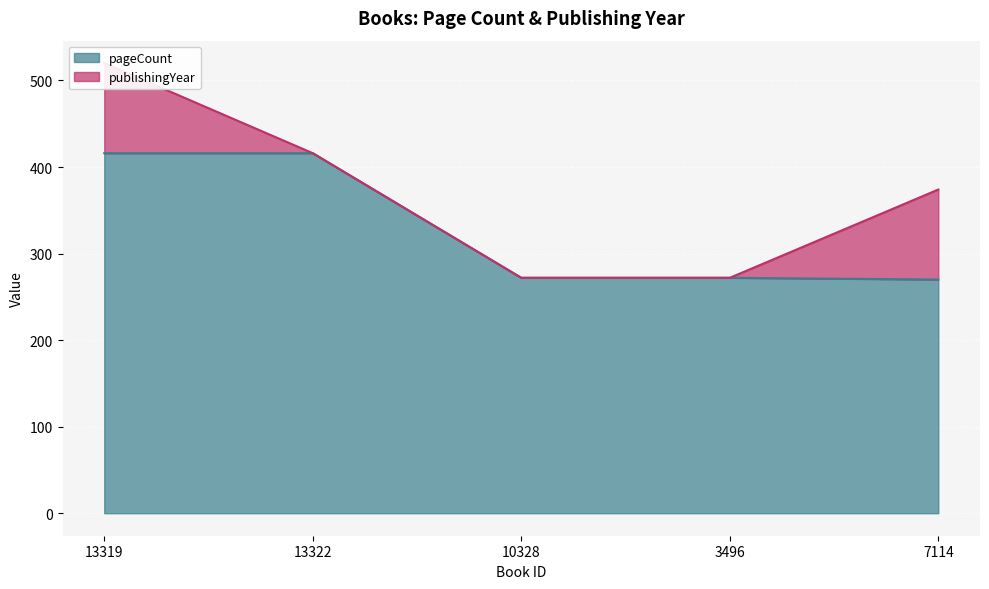

Approximately how many times larger is the value at 7114 compared to 10328?

1.0